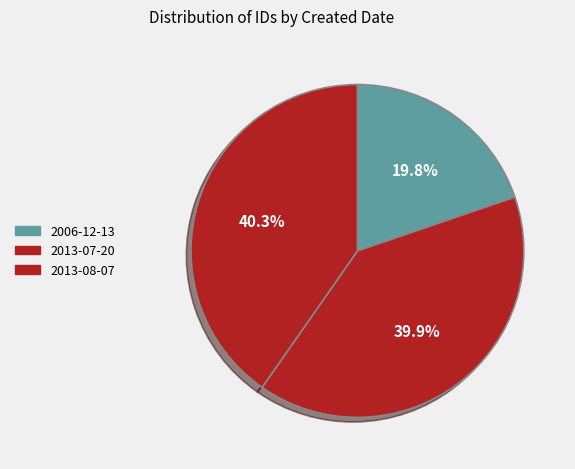

What is the change in value from 2013-07-20 to 2013-08-07?

+191